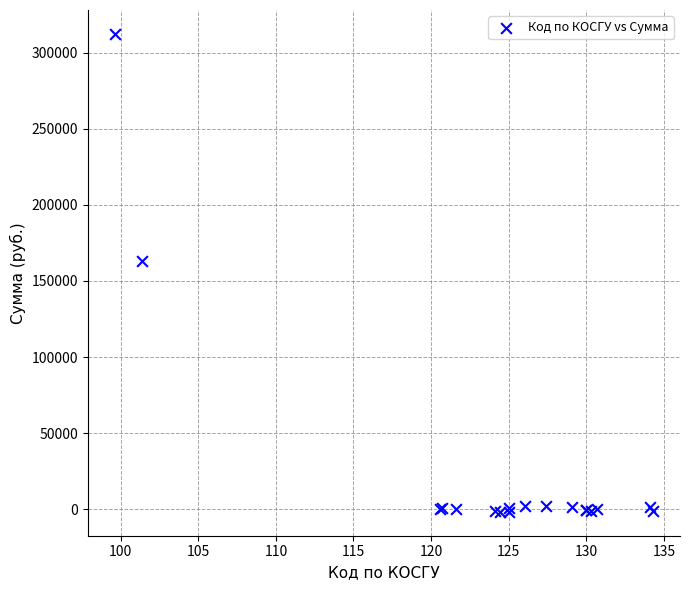

What Y value in the scatter plot is closest to 155330?

162991.1